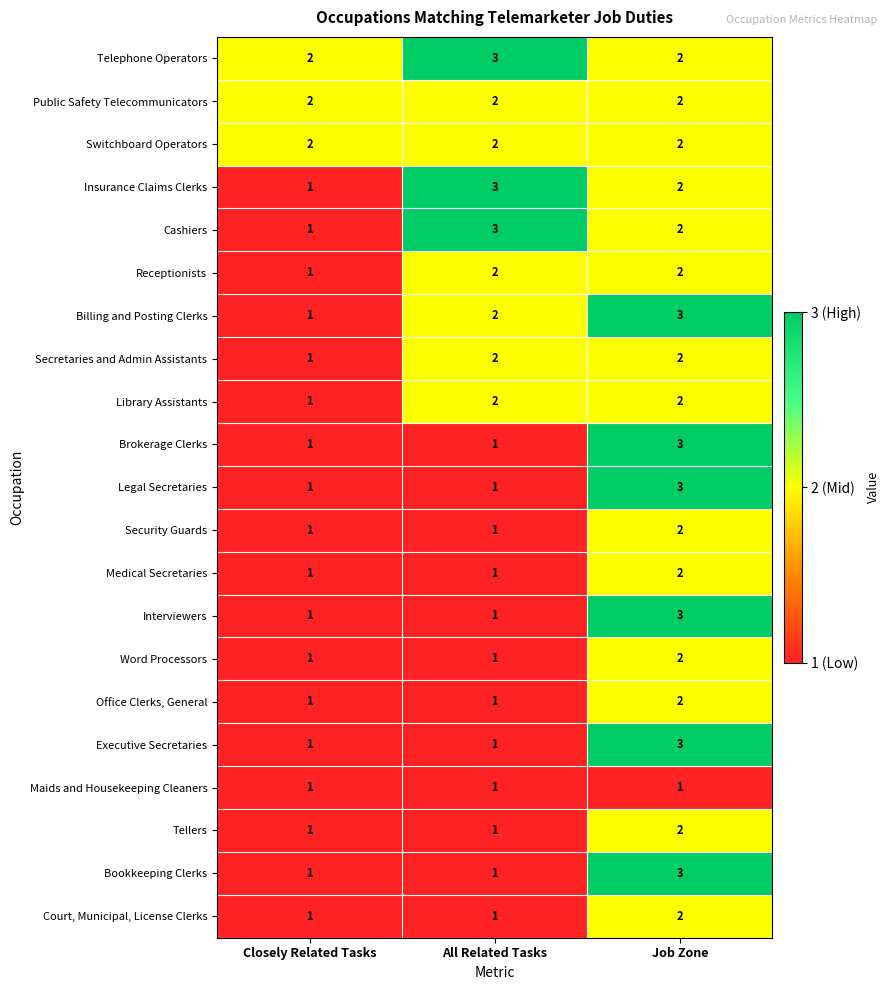

What is the maximum value shown in the chart?

3